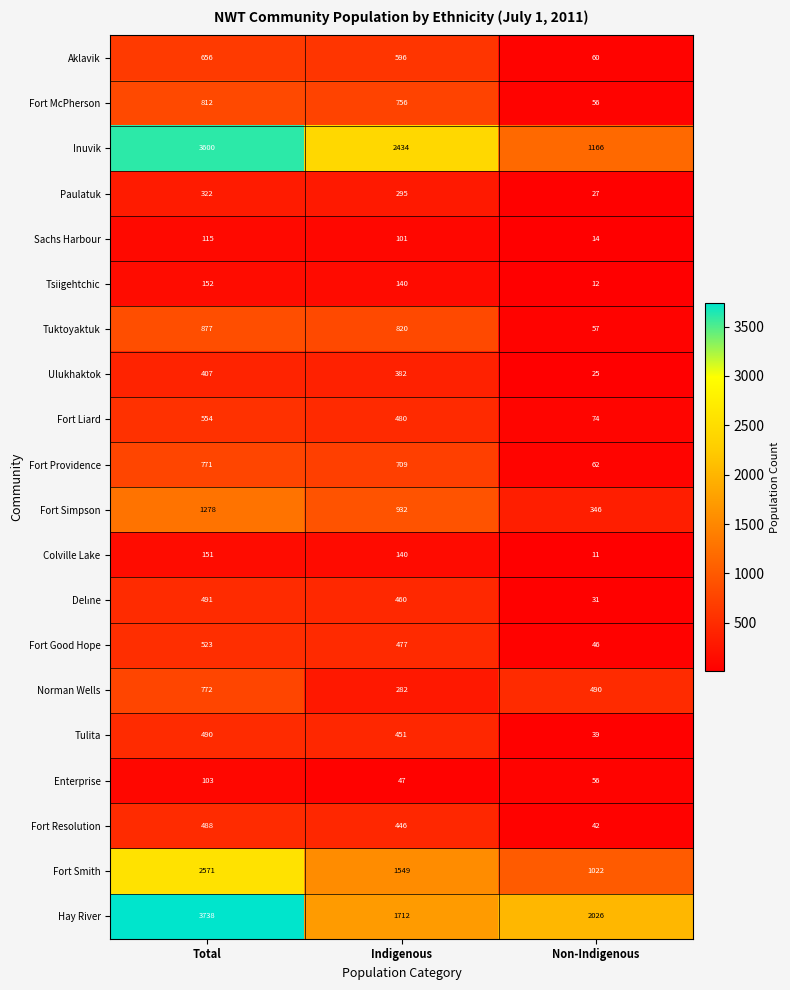

What is the smallest value displayed?

11